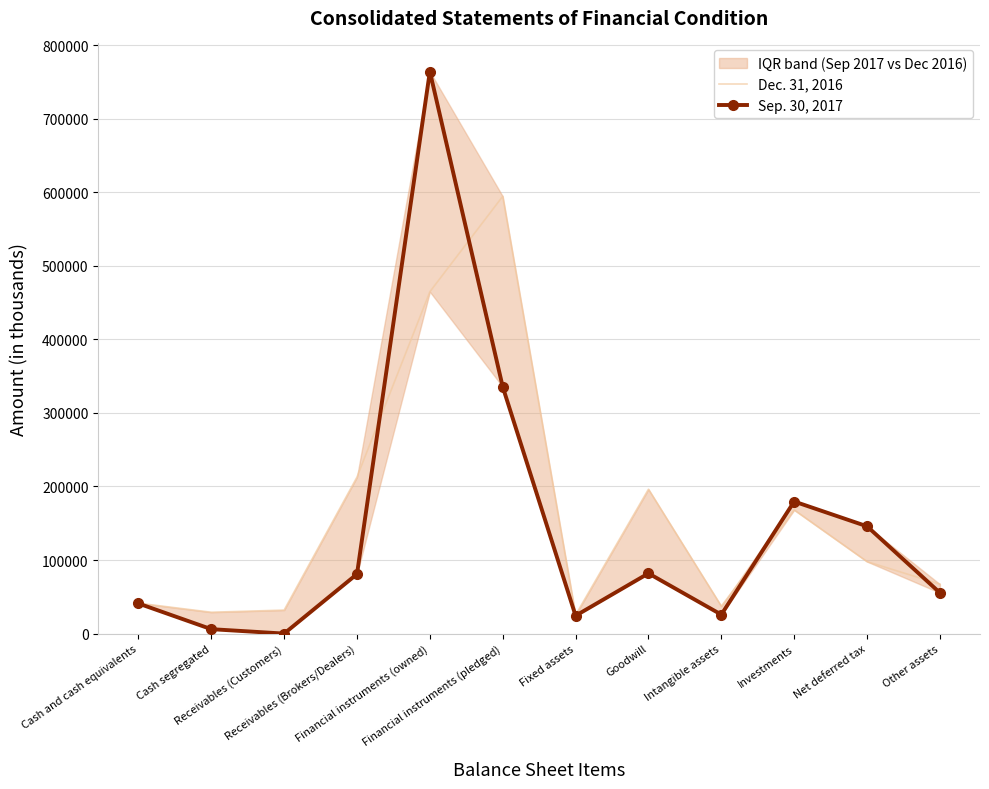

Does the chart have visible grid lines?

Yes